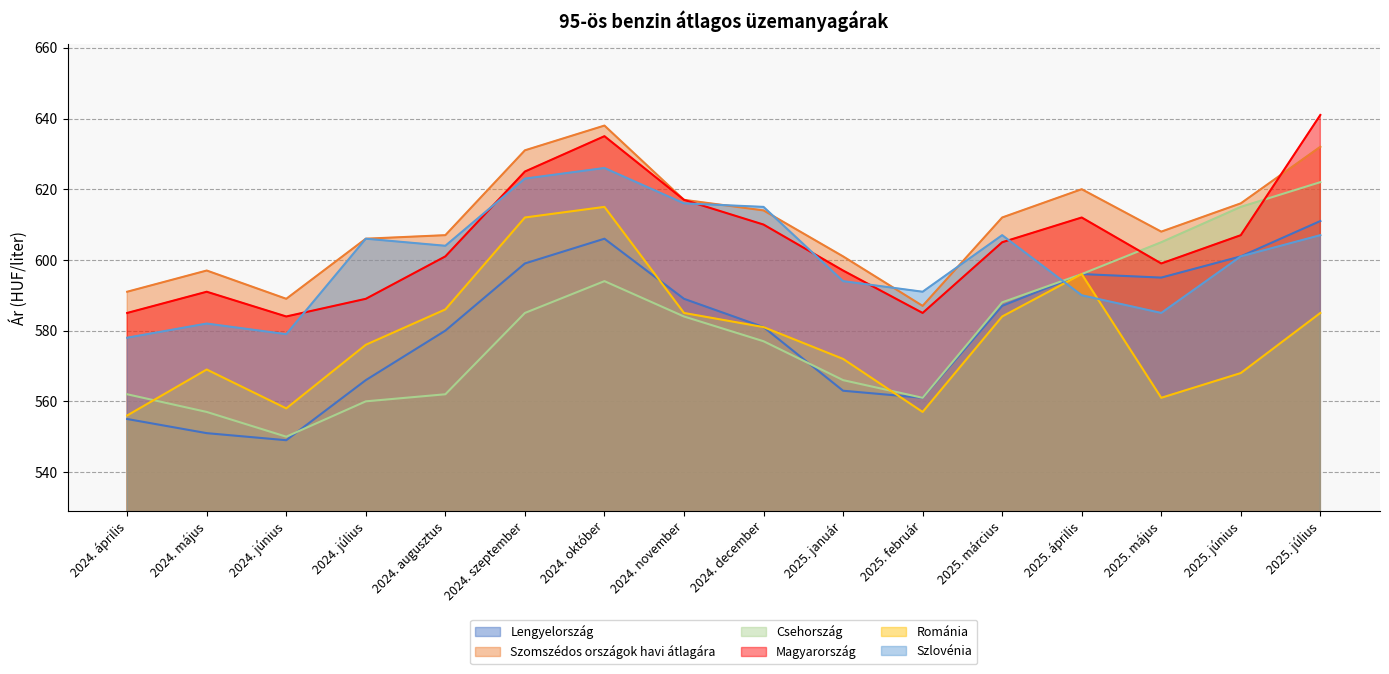

Which series changed the most between 2024. november and 2025. május?

Szlovénia